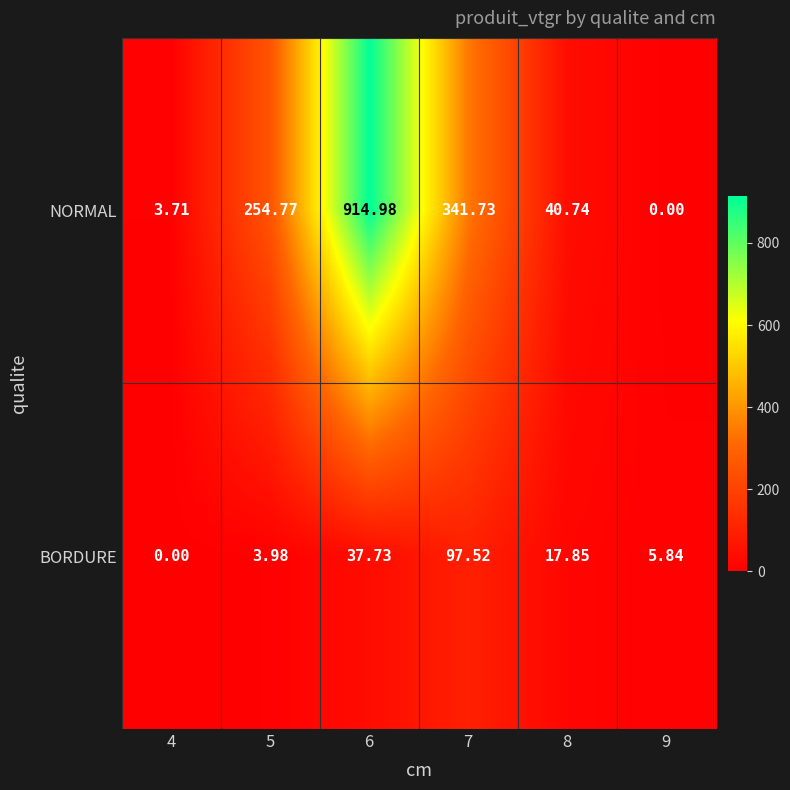

Between 5 and 7, which series saw the biggest shift?

BORDURE